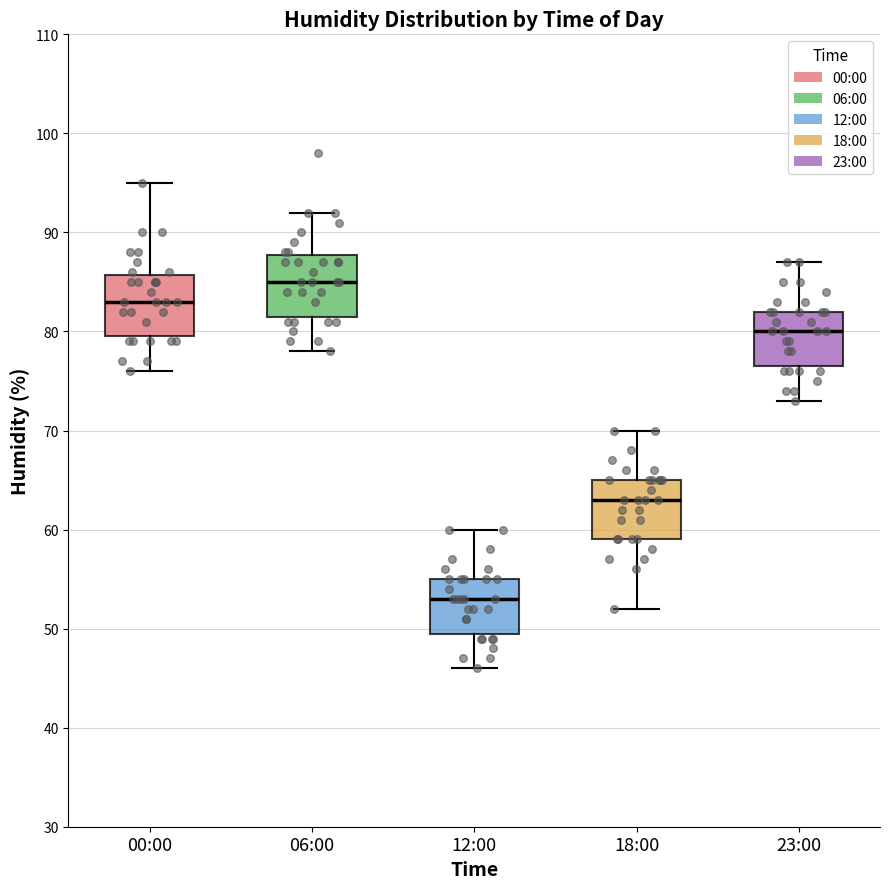

Which box has the highest median line?

06:00